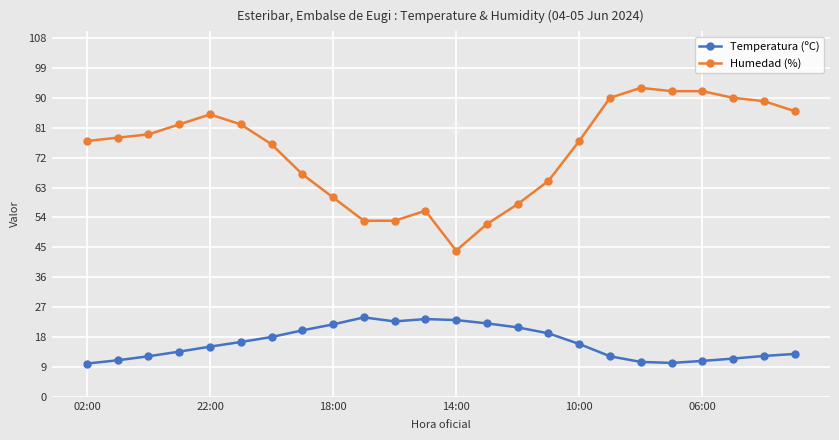

What is the greatest value displayed?

93.0